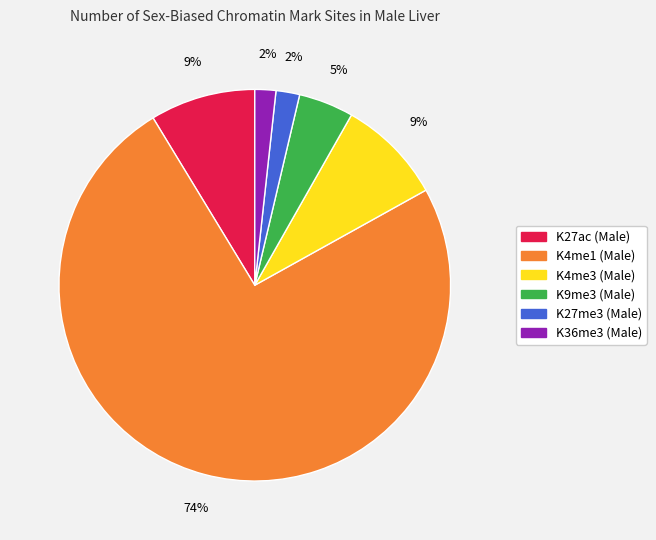

To the nearest percent, what percentage of the pie is K36me3 (Male)?

2%